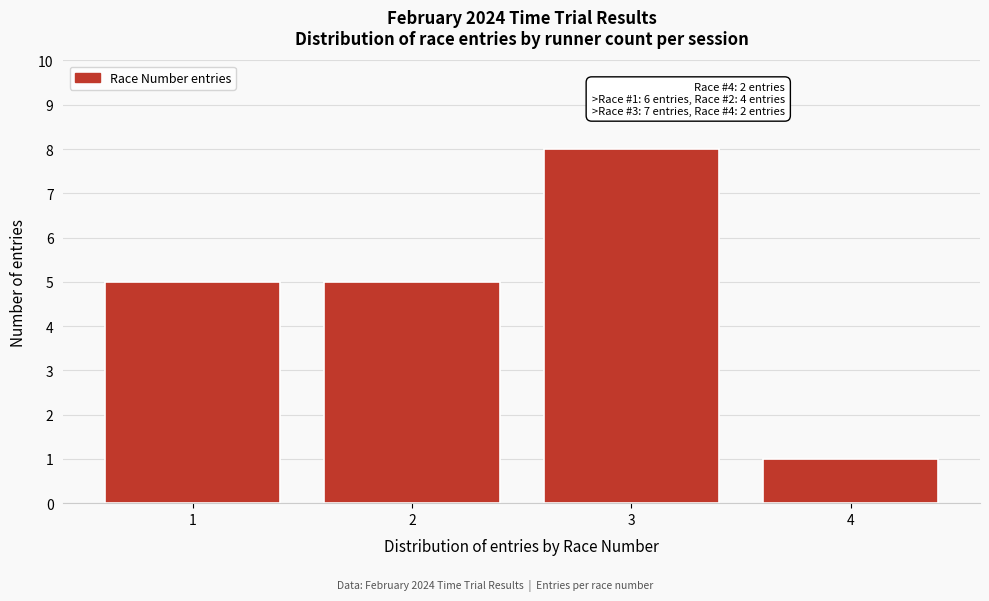

Which range on the x-axis has the tallest bar?

2.5 to 3.5